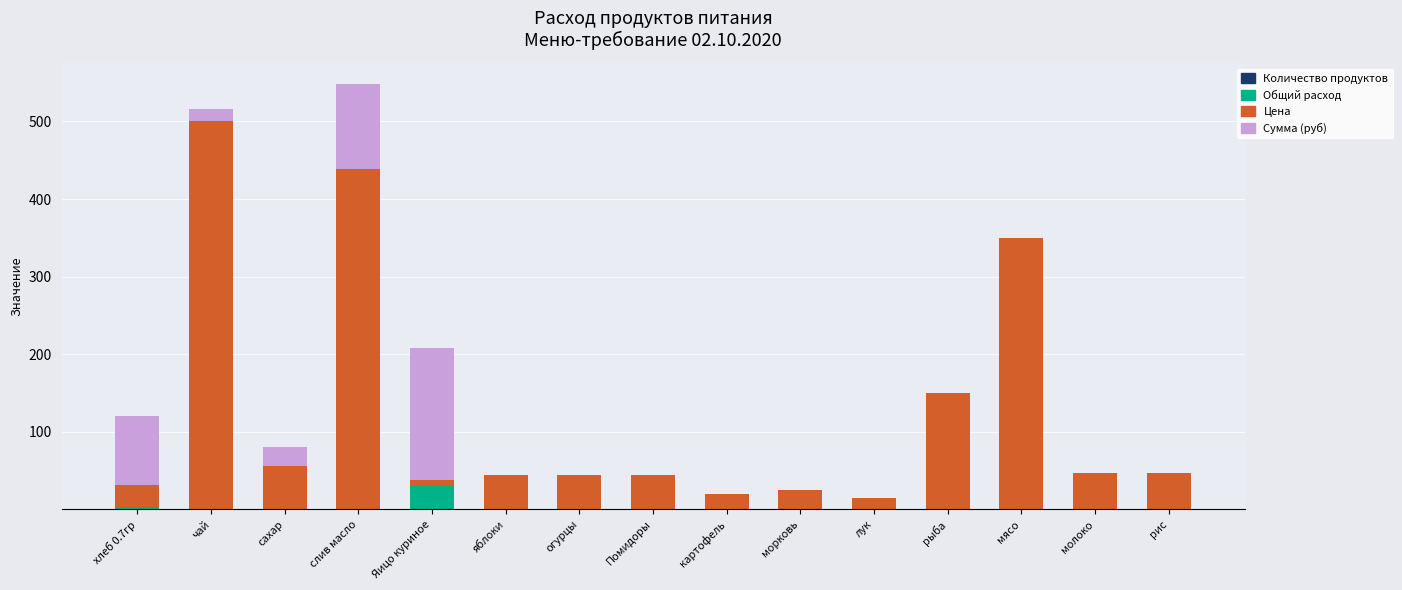

What is the total value across all series at яблоки?

45.0